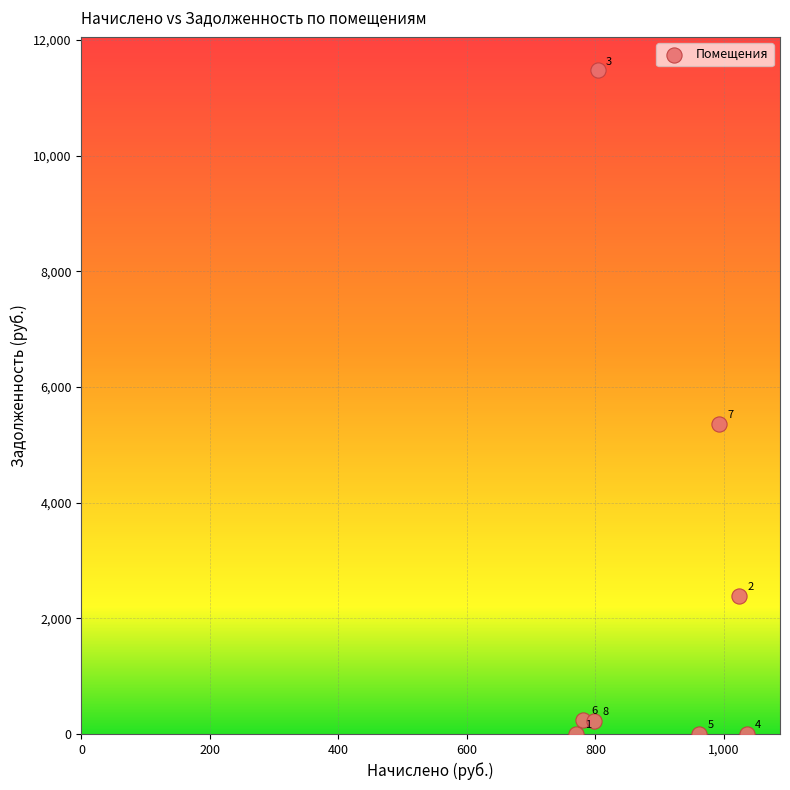

What is the average X value?

895.5